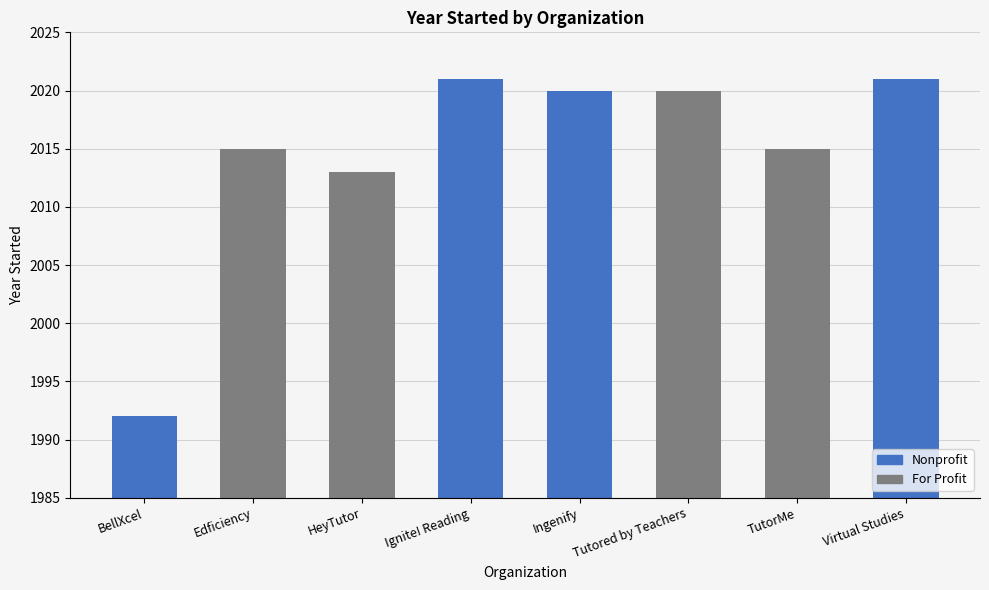

Between HeyTutor and BellXcel, which is larger?

HeyTutor